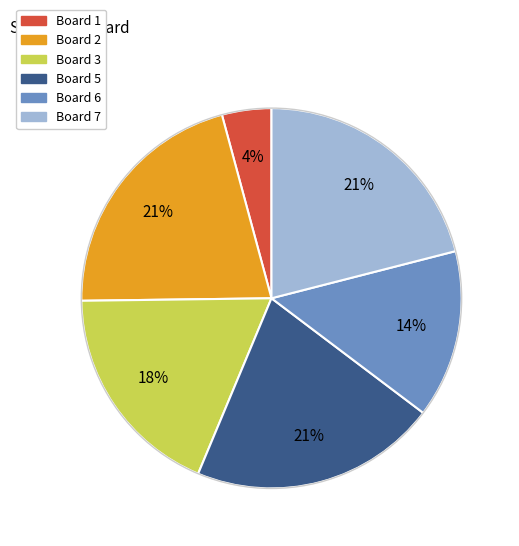

To the nearest percent, what is the difference between the largest and smallest slice percentages?

17%